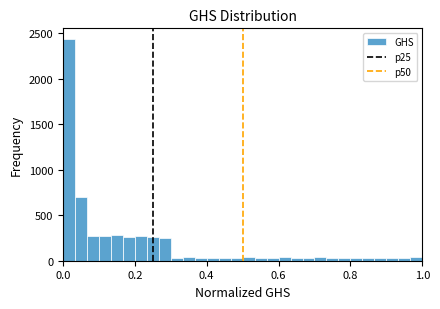

Read against the x-axis, roughly where is the centre of the tallest bar?

0.02